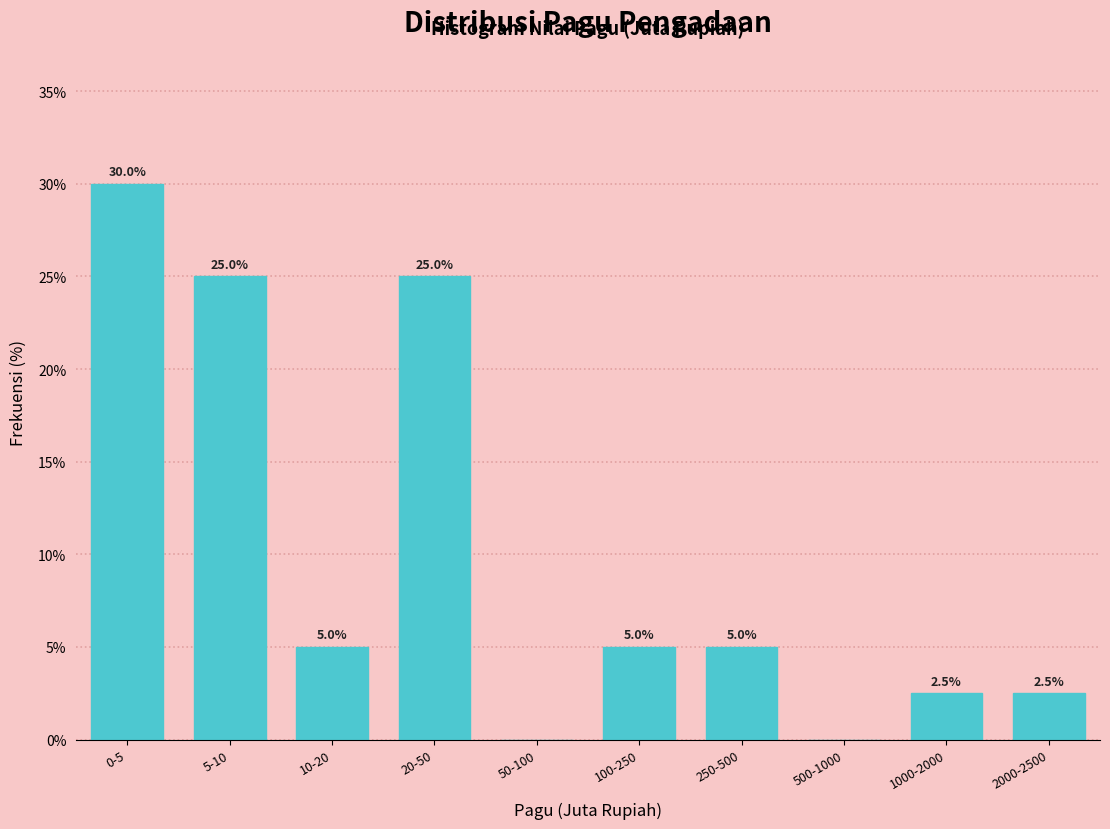

Reading left to right, list all the values displayed in this chart.

0-5=30.0	5-10=25.0	10-20=5.0	20-50=25.0	50-100=0.0	100-250=5.0	250-500=5.0	500-1000=0.0	1000-2000=2.5	2000-2500=2.5